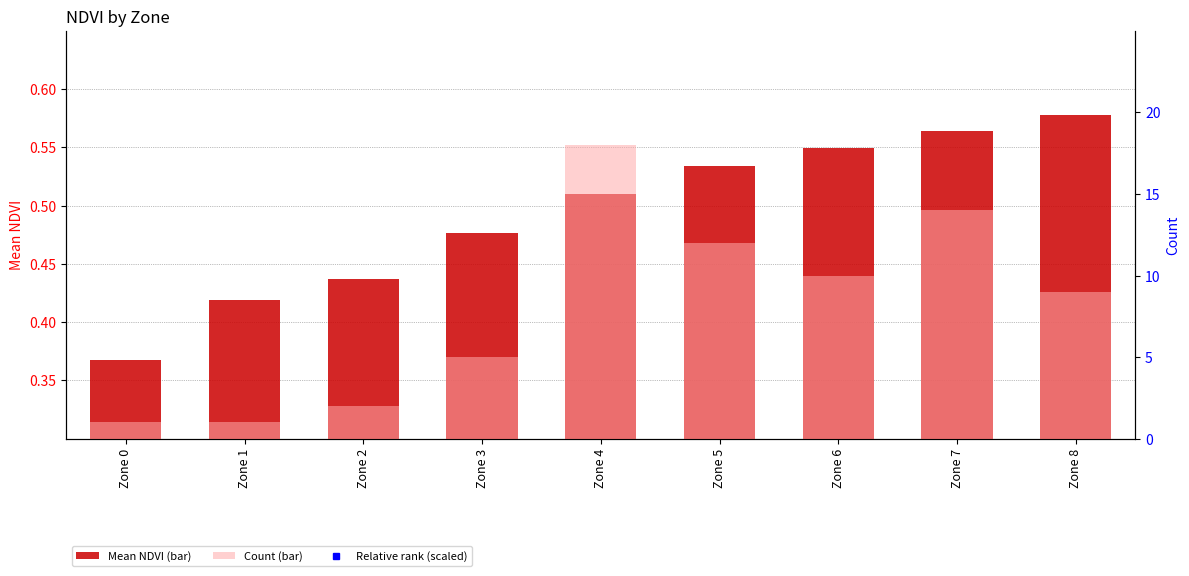

Are the bars horizontal?

No